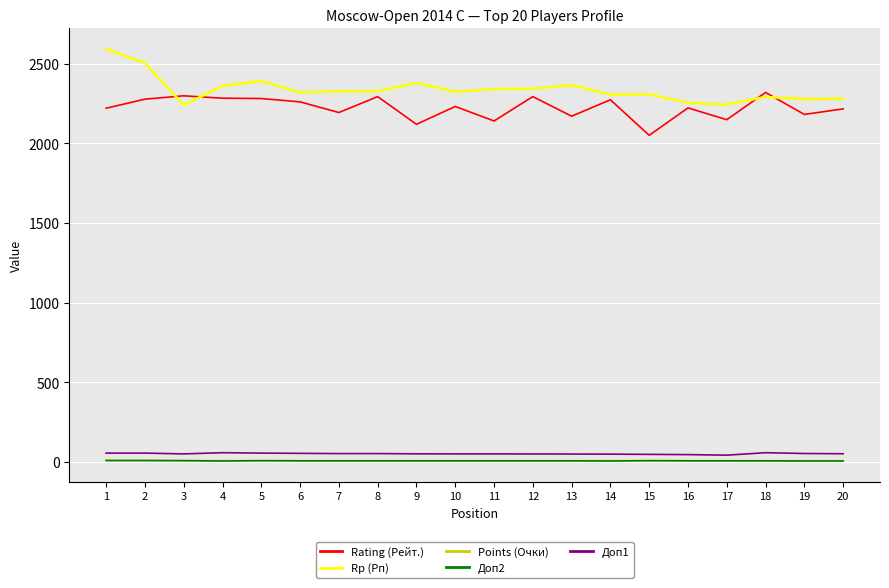

True or false: Points (Очки) and Rp (Рп) intersect in this chart.

False